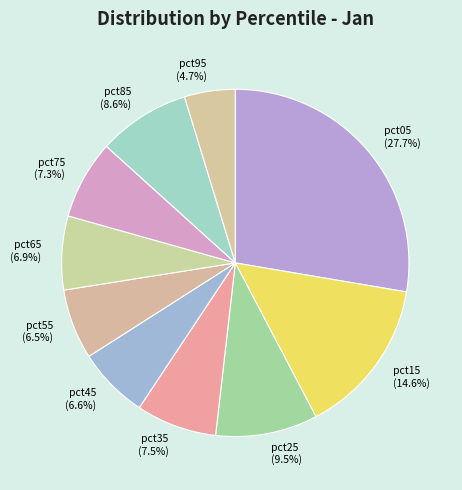

What percentage is the pct45 slice, to the nearest percent?

7%